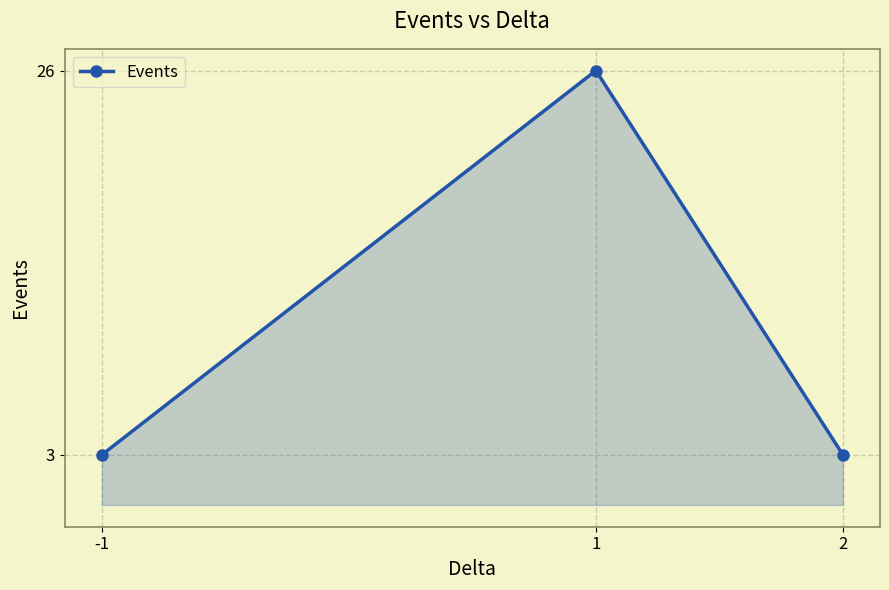

Is it true that the value at -1 is 4?

False